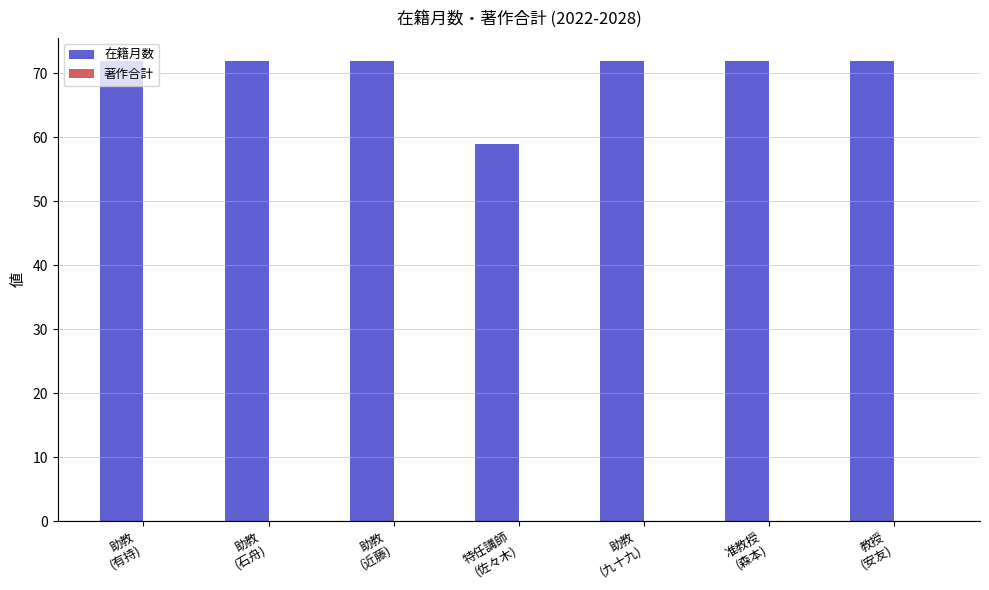

What is the value of the 7th bar from the left?

72